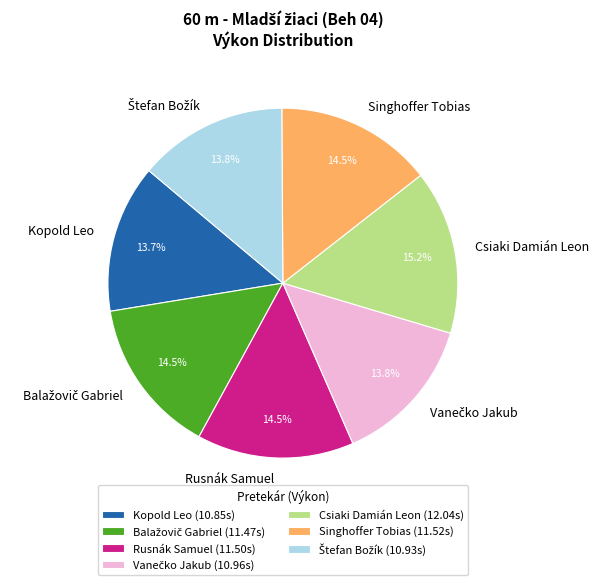

Which has a higher value, Csiaki Damián Leon or Singhoffer Tobias?

Csiaki Damián Leon